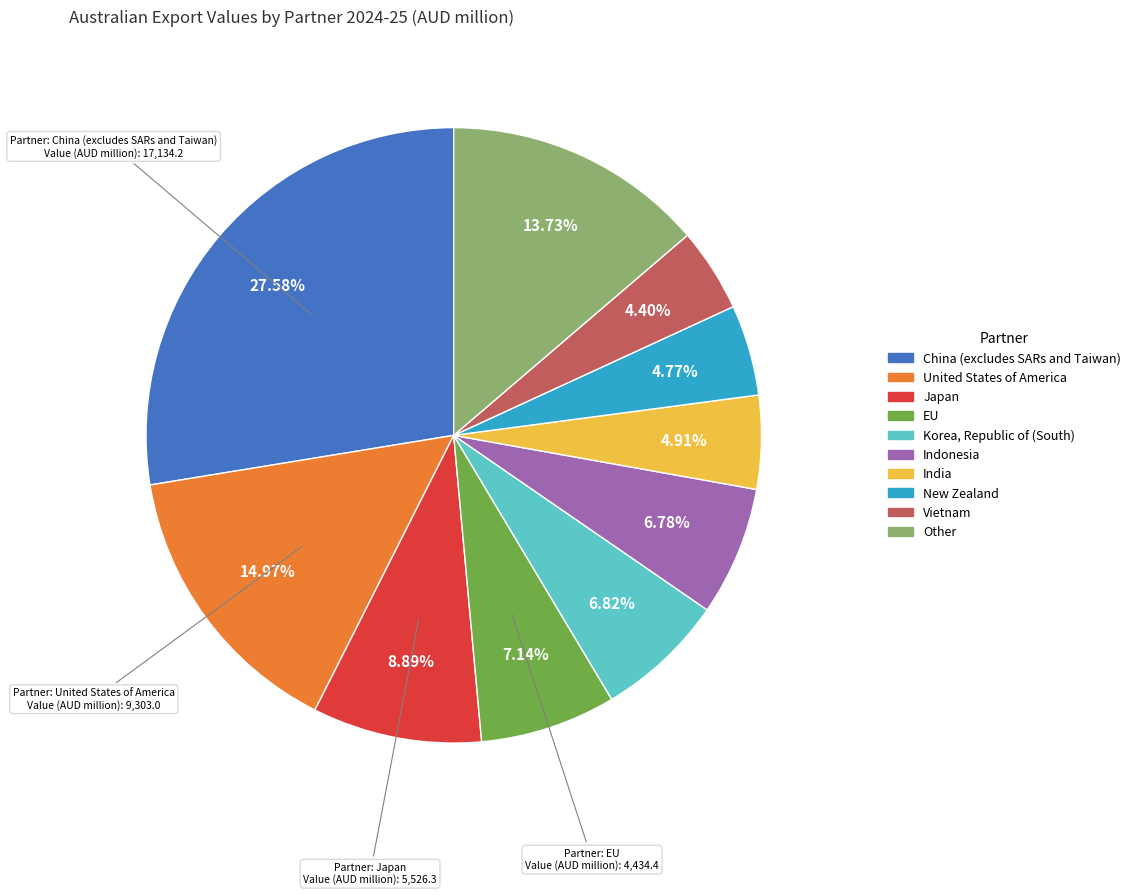

The Korea, Republic of (South) slice represents 7% of the pie. True or false?

True